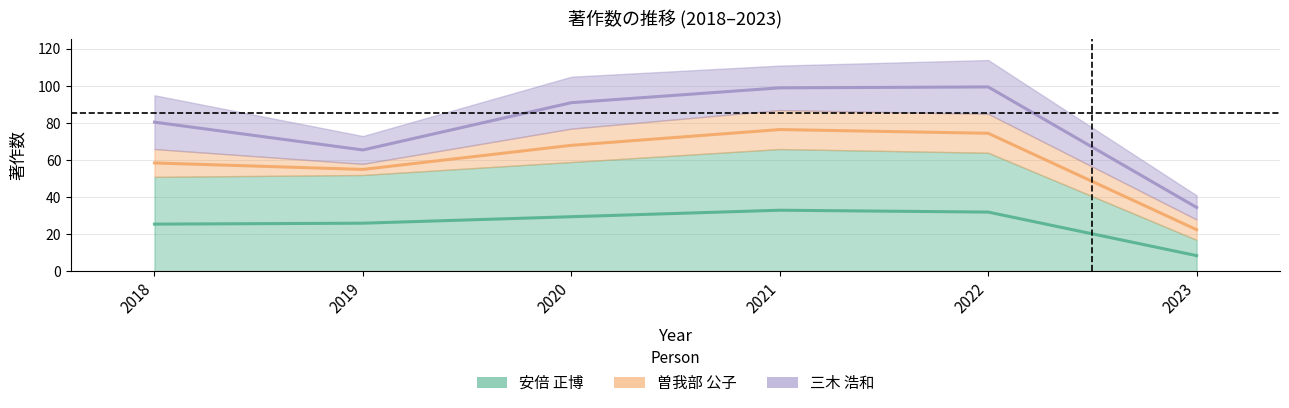

List the series in order of their overall mean, highest first.

安倍 正博, 三木 浩和, 曽我部 公子